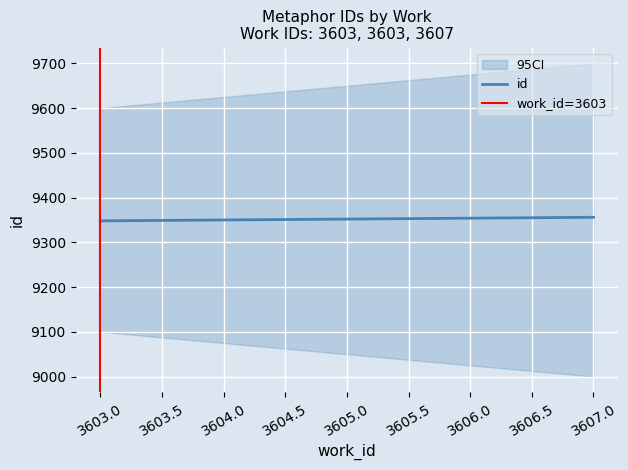

Which label corresponds to the smallest value in the chart?

3603